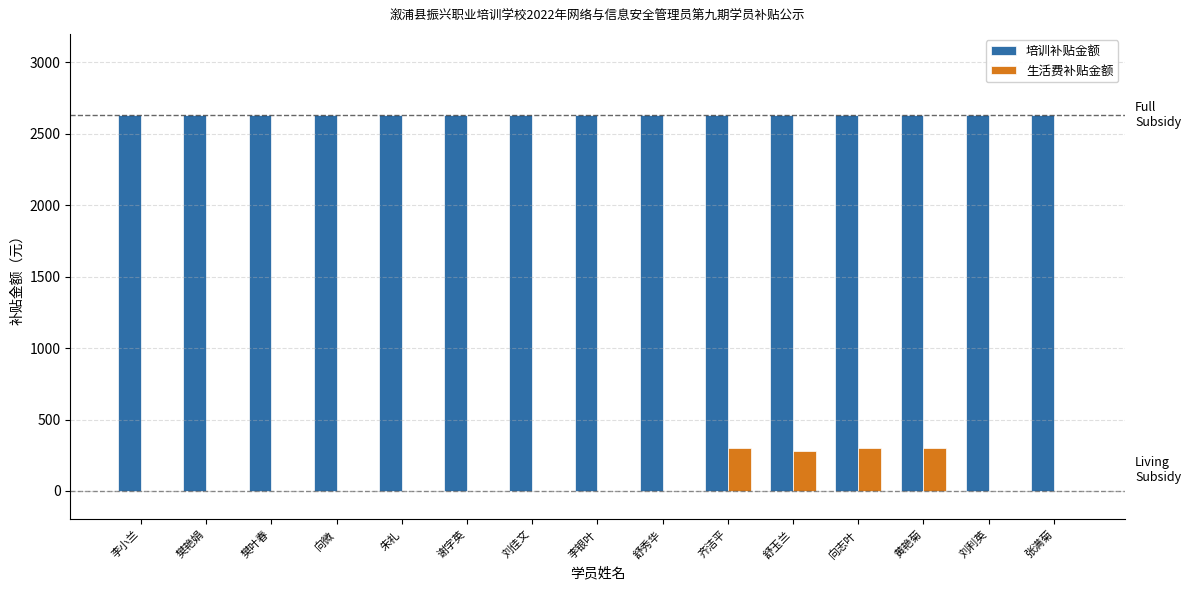

Count the number of data series in this chart.

2